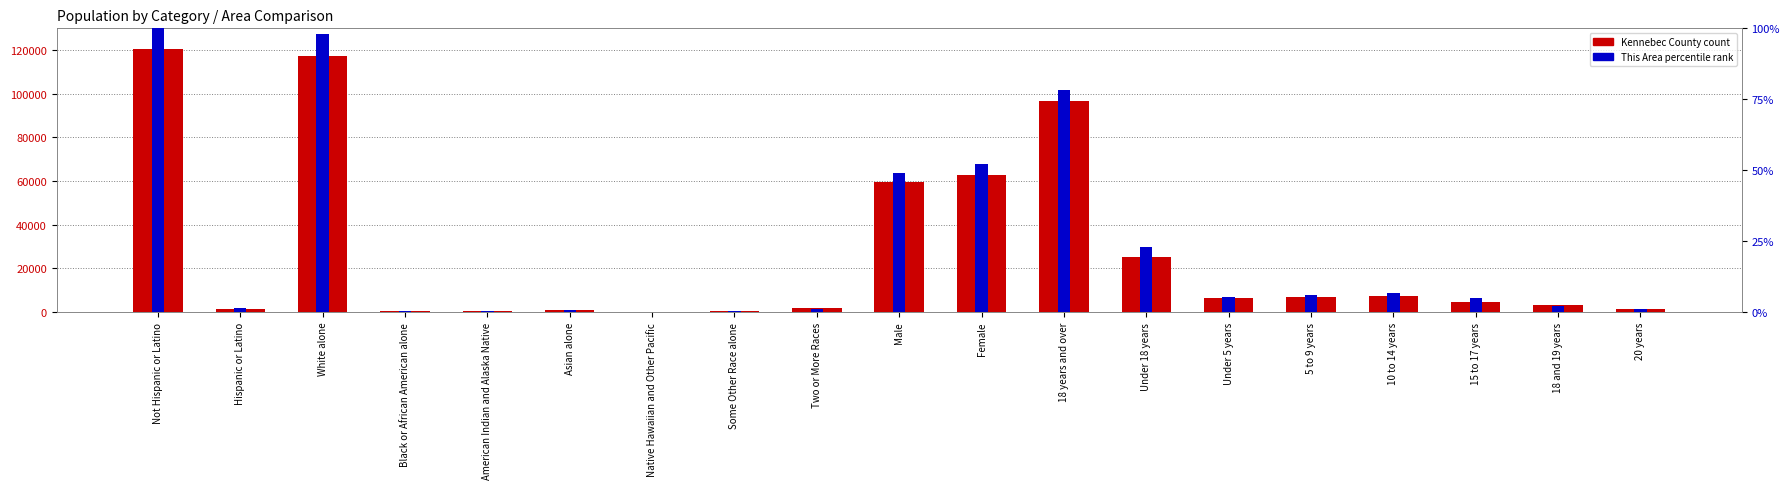

What is the label of the 17th bar from the right?

White alone